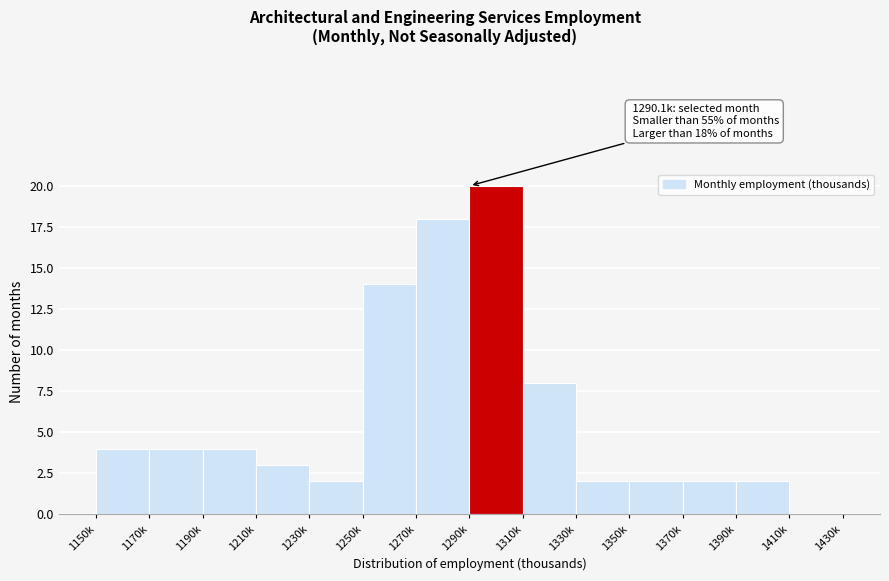

Reading right to left, extract all data points from this chart.

1410k=0	1390k=2	1370k=2	1350k=2	1330k=2	1310k=8	1290k=20	1270k=18	1250k=14	1230k=2	1210k=3	1190k=4	1170k=4	1150k=4